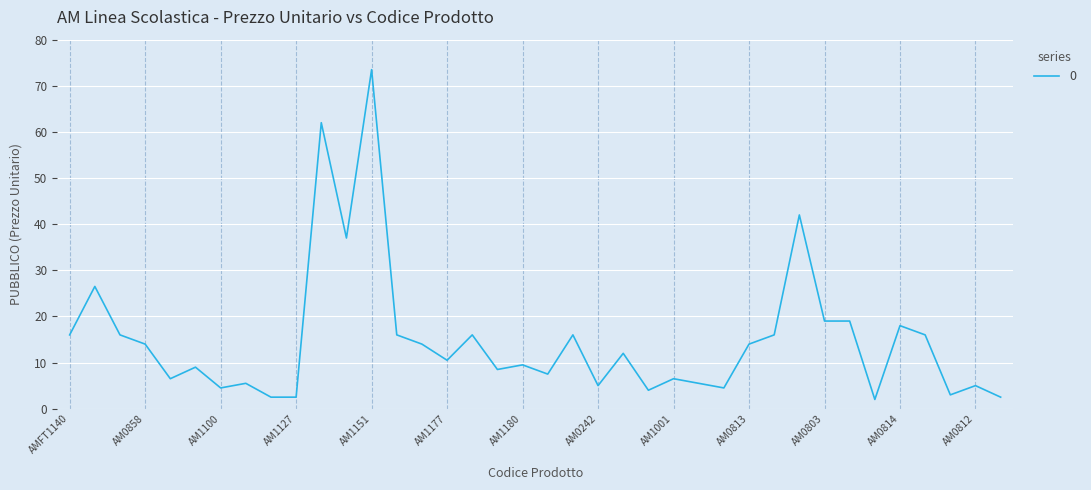

What is the maximum value shown in the chart?

73.5